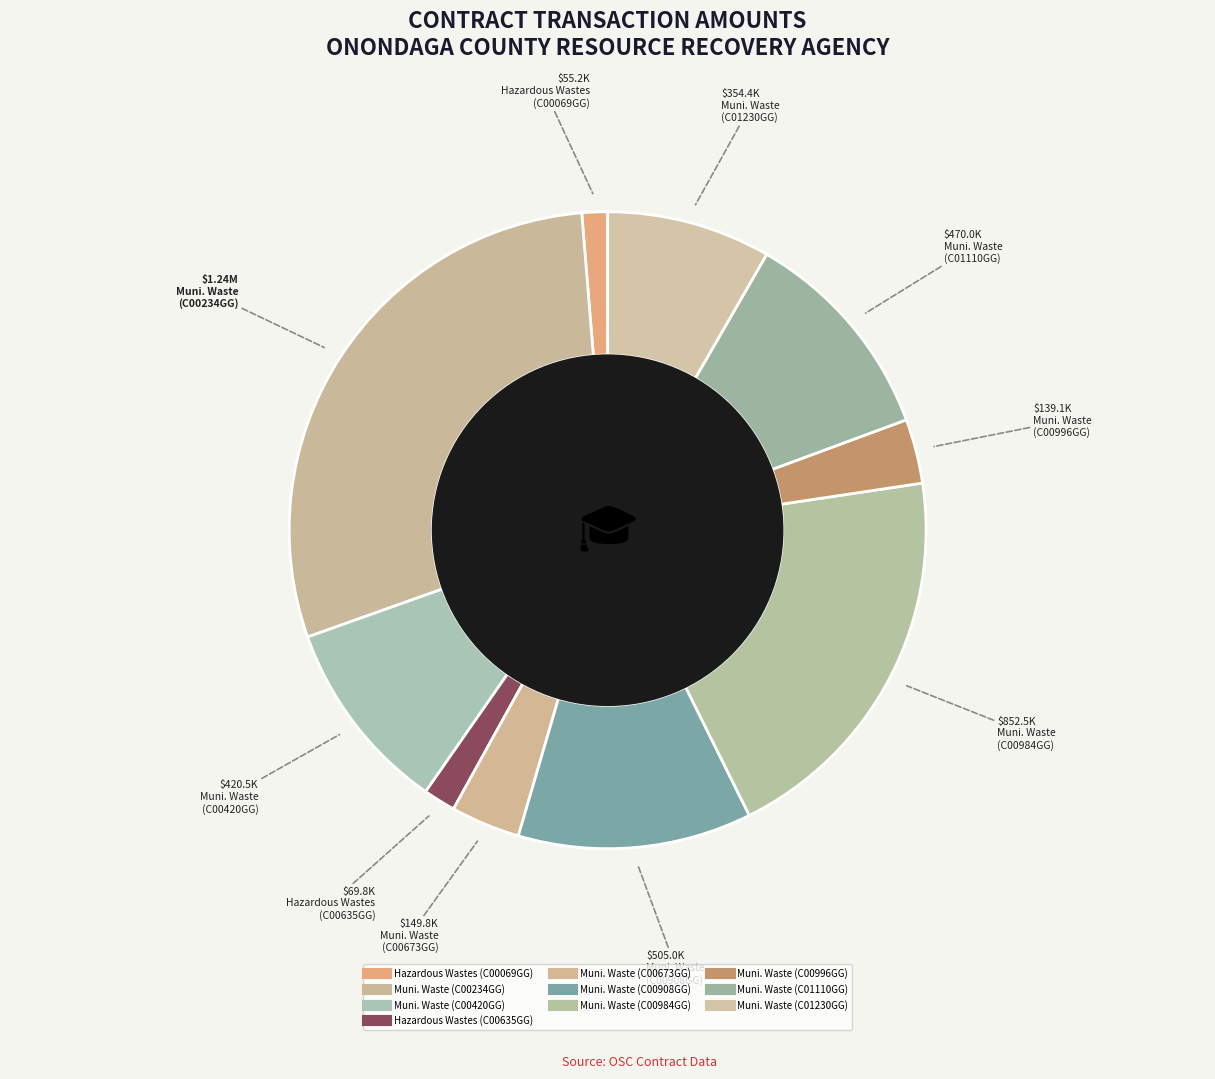

Which category has the smallest portion of the pie?

HAZARDOUS WASTES PGM (C00069GG)